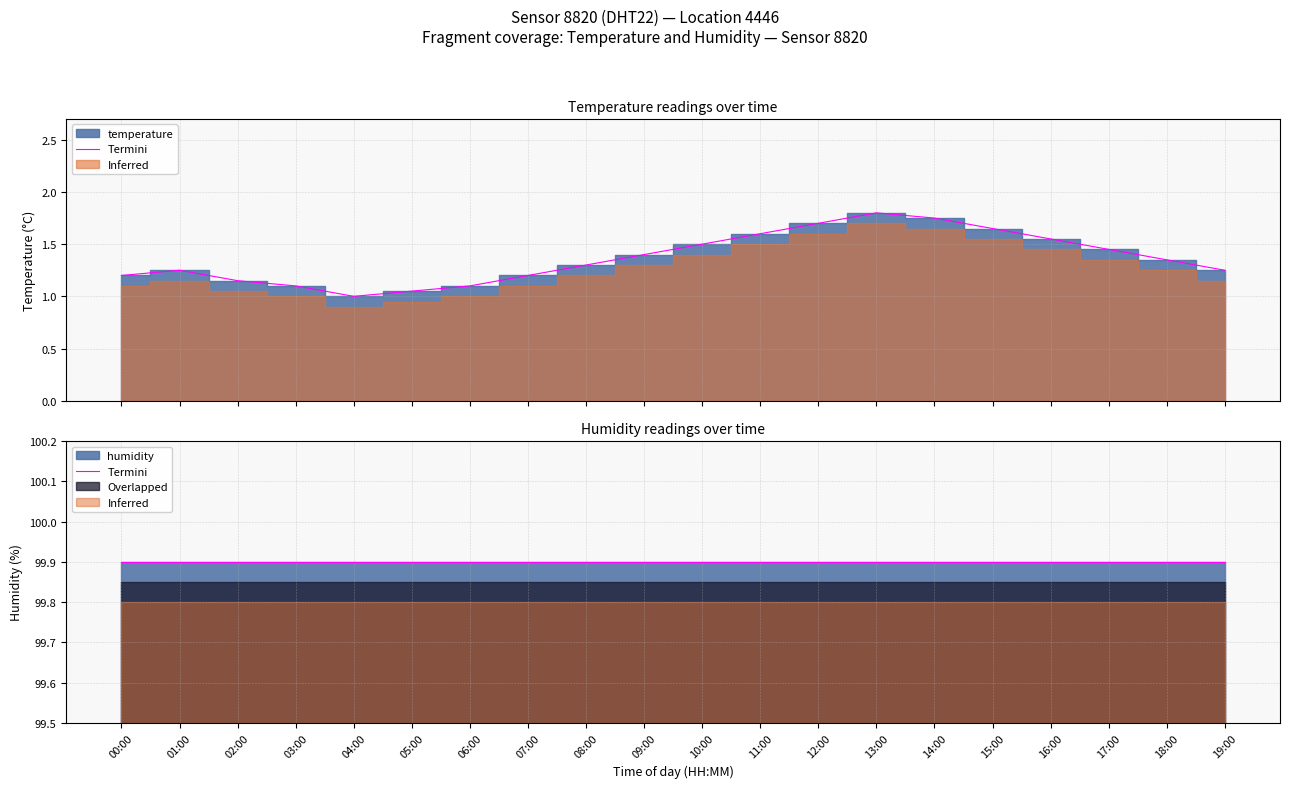

At which label is the value closest to 1?

04:00